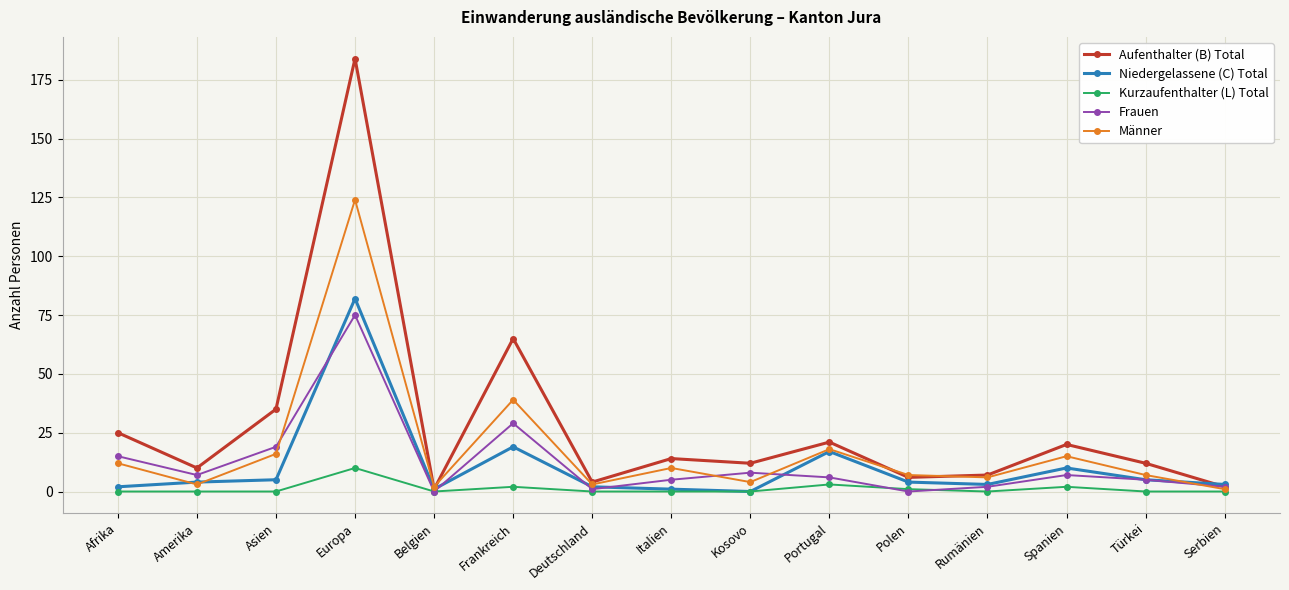

What is the value of the Kurzaufenthalter (L) Total point at the 10th from the left?

3